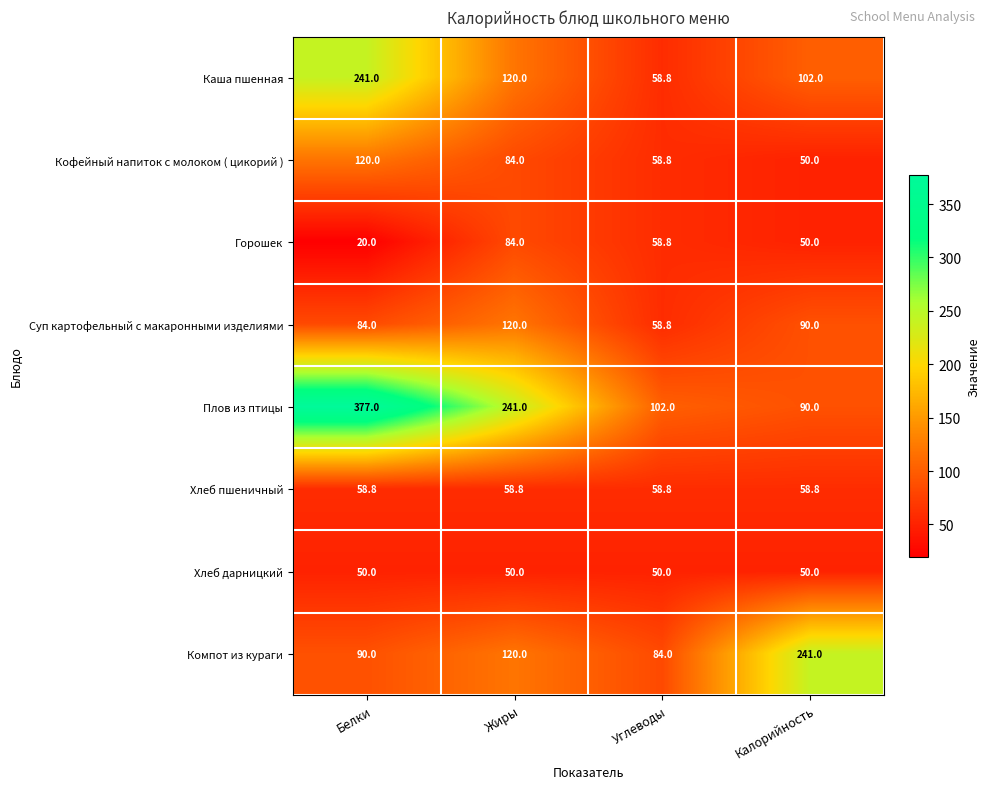

What is the smallest value displayed?

20.0